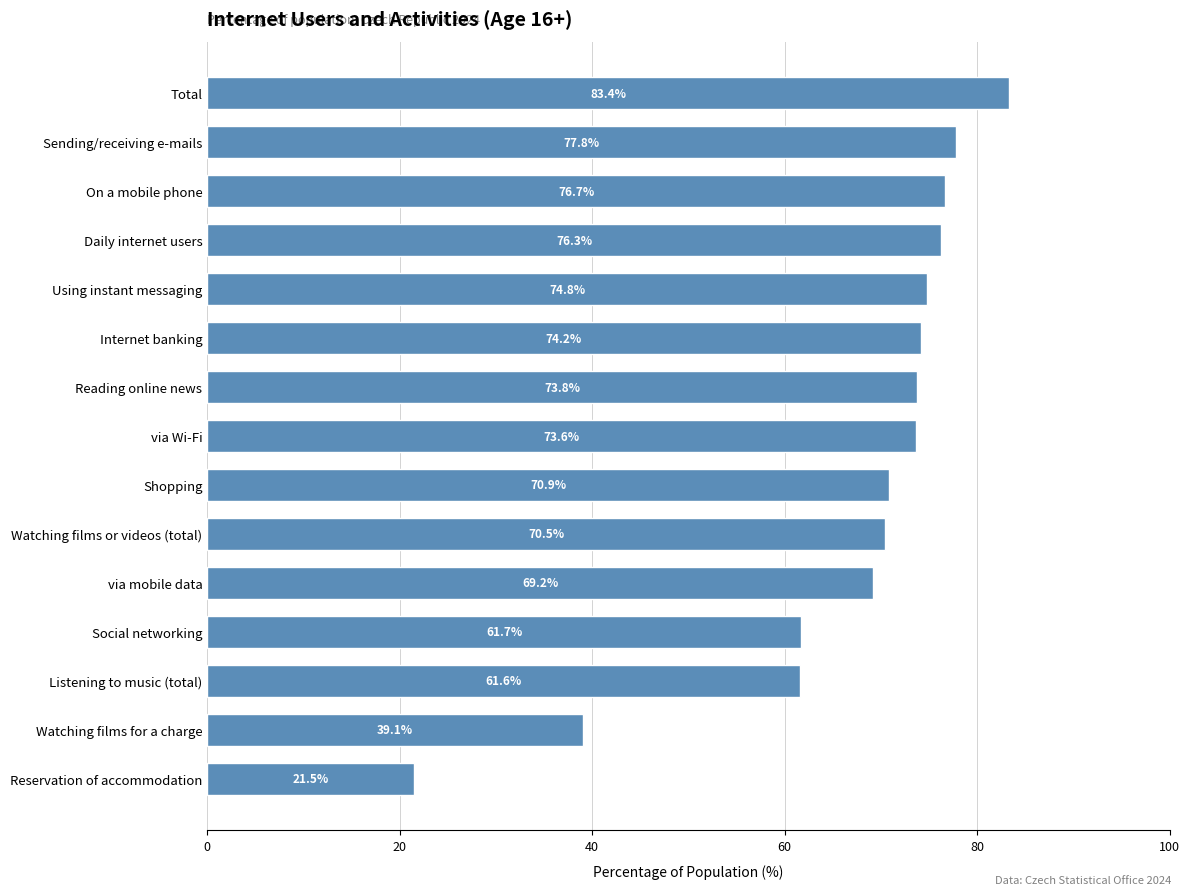

What is the change in value from via Wi-Fi to Using instant messaging?

+1.2